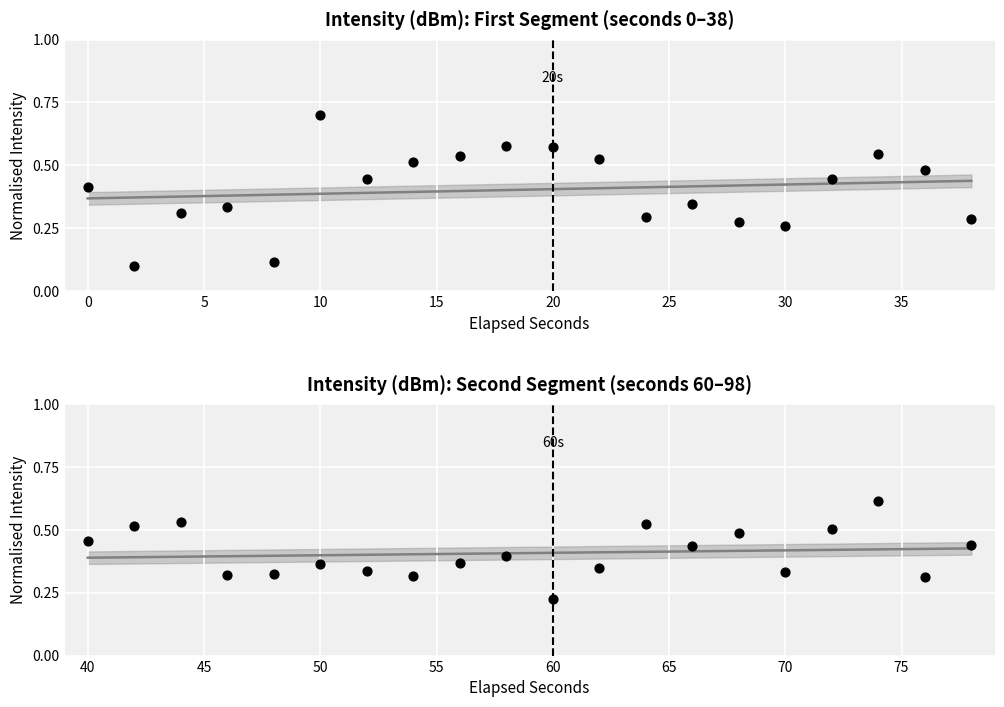

Which series reaches the minimum Y coordinate?

intensity(dBm)